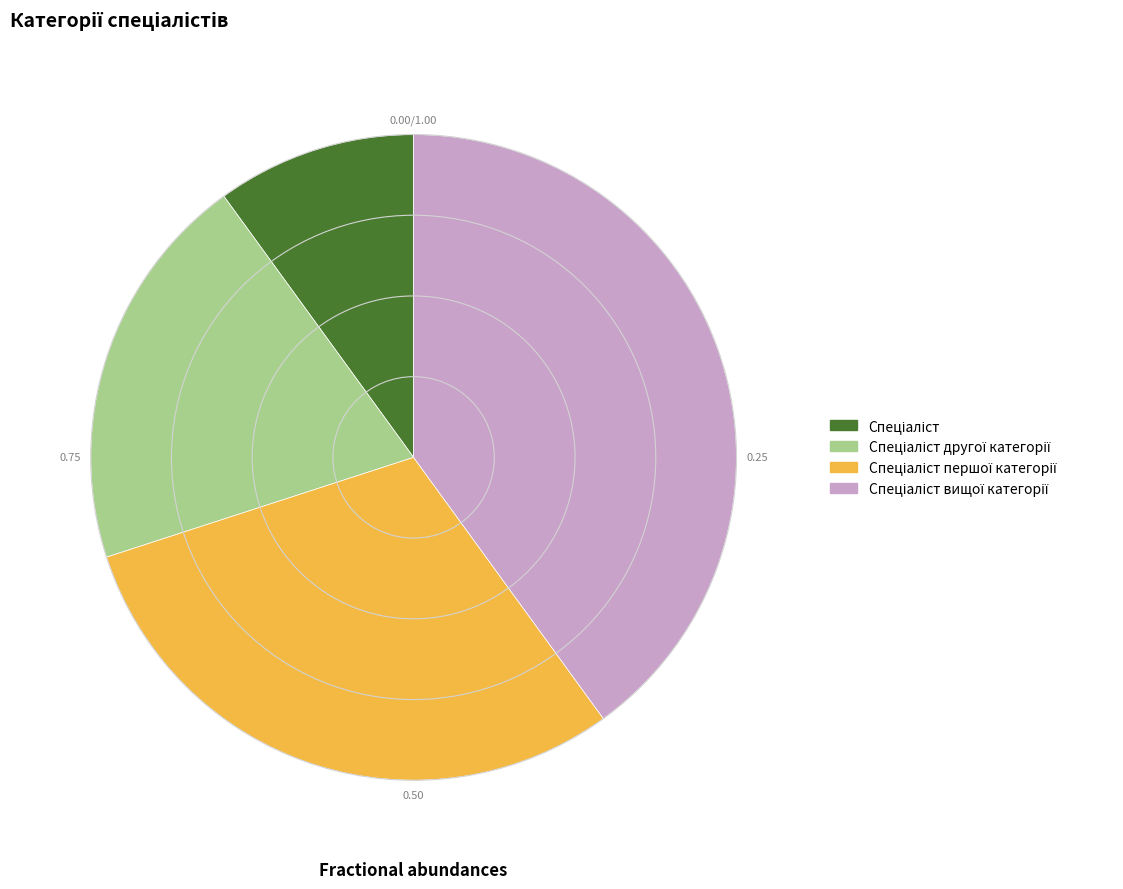

Is there any slice that represents more than half of the pie?

No